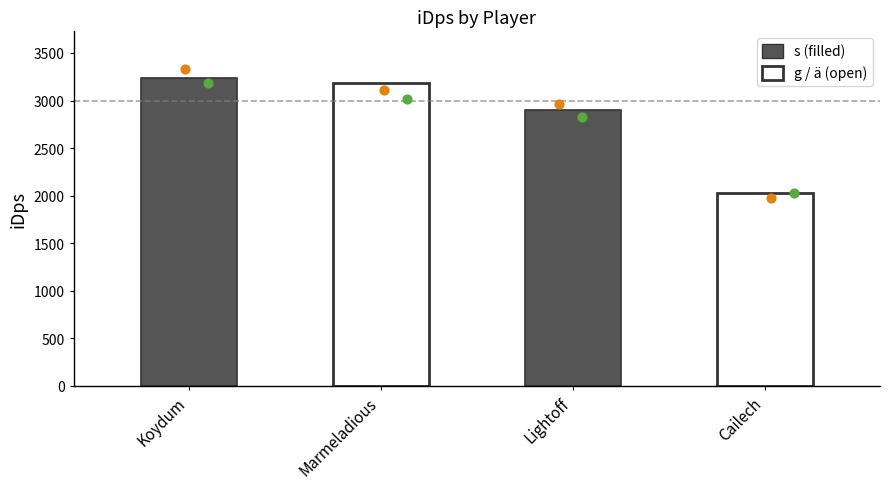

What is the change in value from Marmeladious to Lightoff?

-283.7